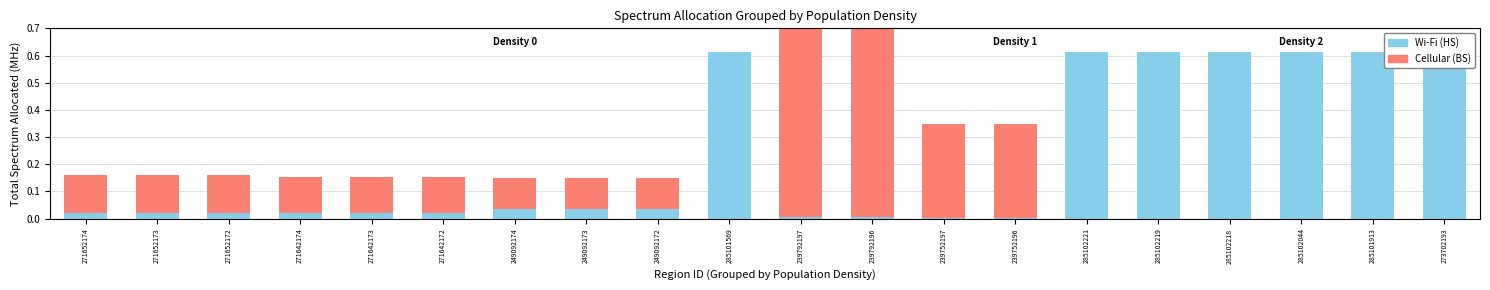

Is it true that Cellular (BS) equals 0.6 at 273702193?

True